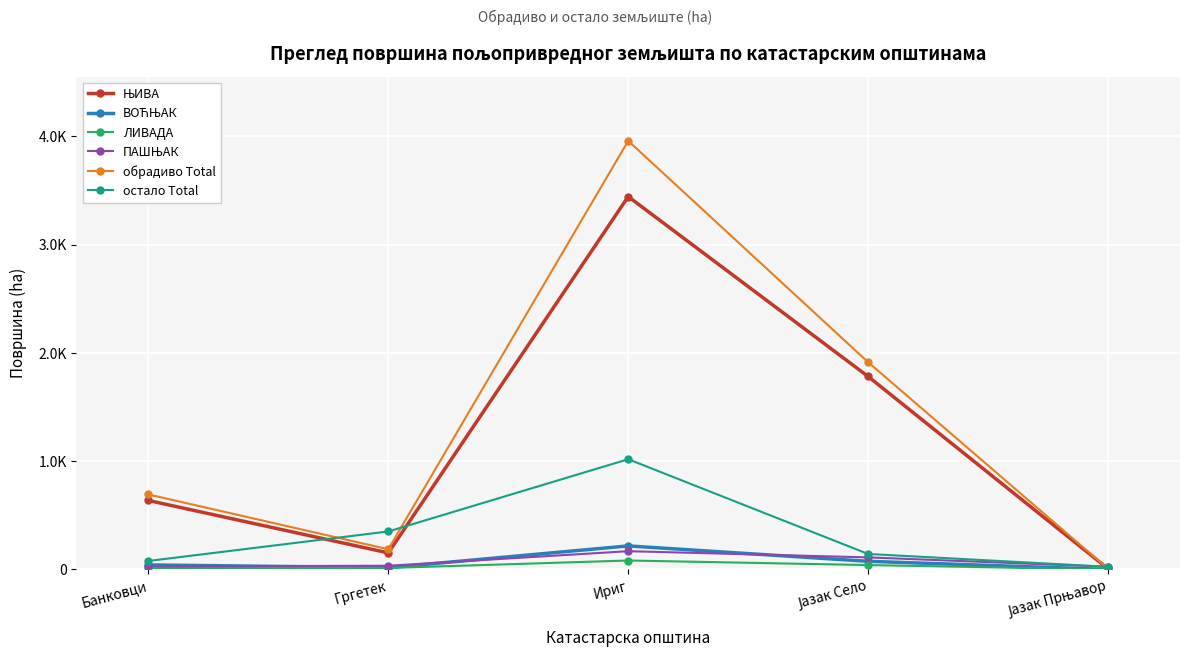

True or false: ПАШЊАК and остало Total intersect in this chart.

False